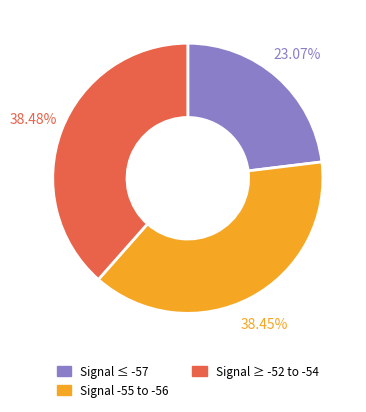

Which category has the smallest portion of the pie?

Signal ≤ -57